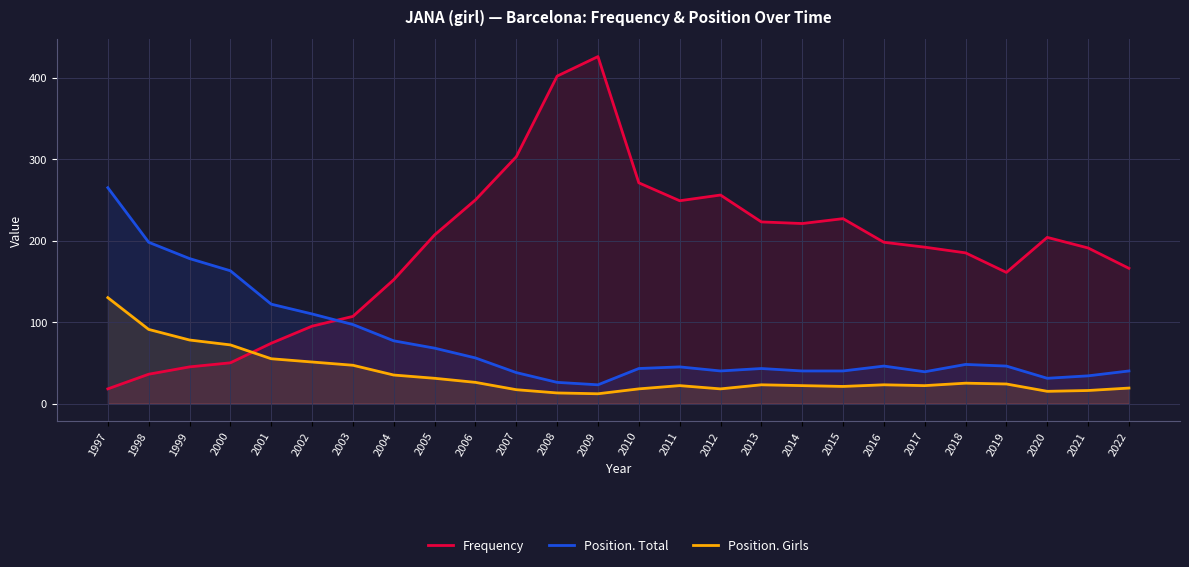

How many values in the Position. Girls series exceed 23?

12